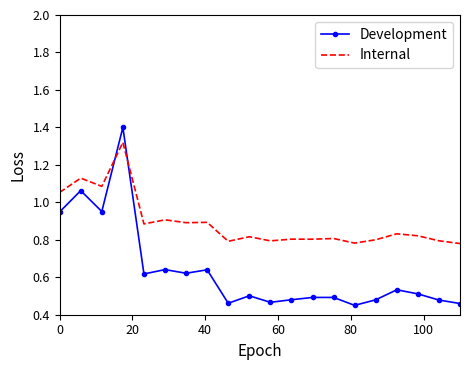

Which series has the widest spread of values?

Development